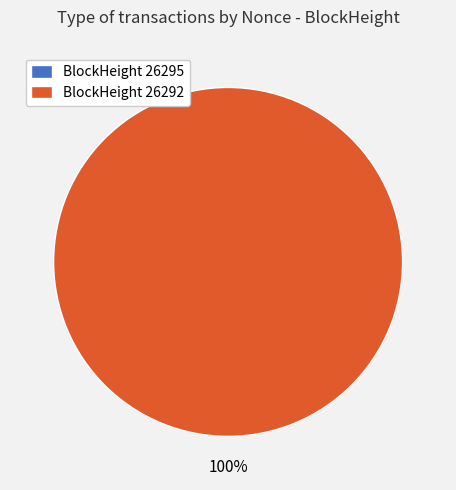

To the nearest percent, what percentage of the pie is 26292?

100%